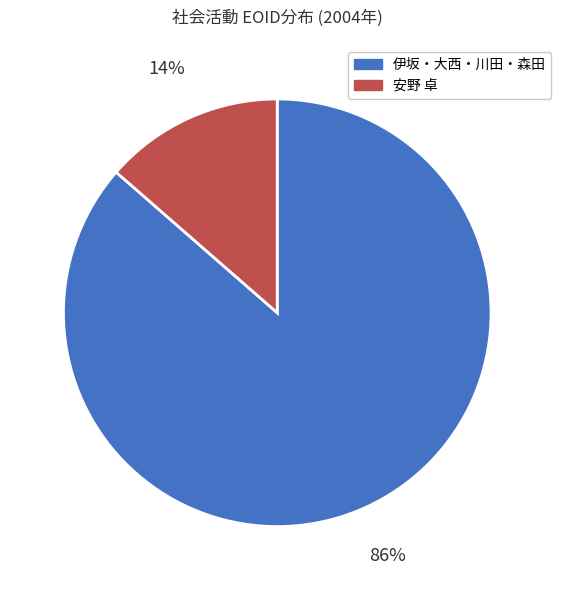

True or false: 安野 卓 accounts for 14% of the total.

True